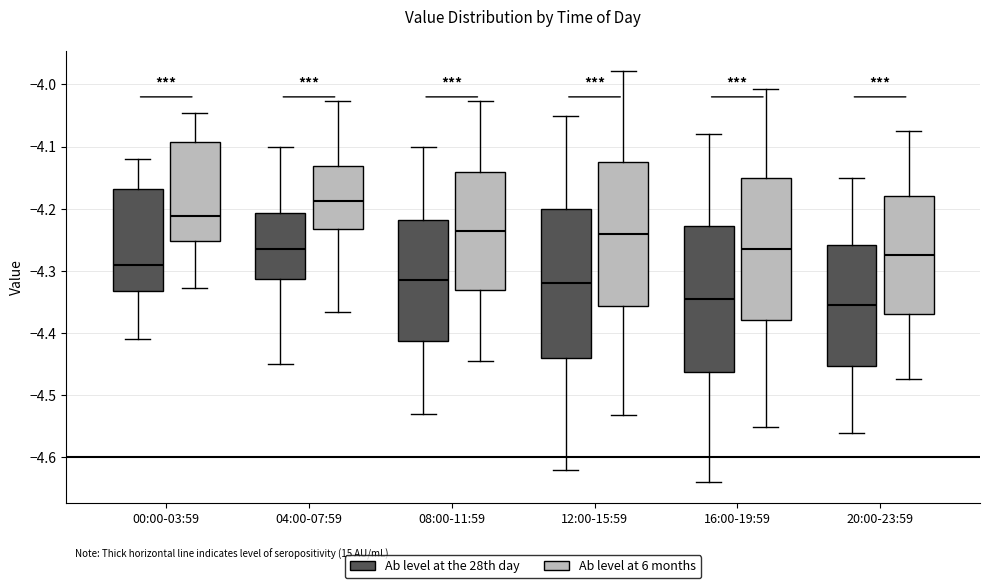

Reading left to right, transcribe this box plot: for each box, give where its median line is, the range the box spans, and where its two whiskers end, as read against the y-axis. The values are not printed on the chart, so give them approximately, as read against the axis.

00:00-03:59 (Ab level at the 28th day): median -4.29, box -4.33 to -4.17, whiskers -4.41 to -4.12
00:00-03:59 (Ab level at 6 months): median -4.21, box -4.25 to -4.09, whiskers -4.33 to -4.05
04:00-07:59 (Ab level at the 28th day): median -4.26, box -4.31 to -4.21, whiskers -4.45 to -4.10
04:00-07:59 (Ab level at 6 months): median -4.19, box -4.23 to -4.13, whiskers -4.37 to -4.03
08:00-11:59 (Ab level at the 28th day): median -4.31, box -4.41 to -4.22, whiskers -4.53 to -4.10
08:00-11:59 (Ab level at 6 months): median -4.24, box -4.33 to -4.14, whiskers -4.44 to -4.03
12:00-15:59 (Ab level at the 28th day): median -4.32, box -4.44 to -4.20, whiskers -4.62 to -4.05
12:00-15:59 (Ab level at 6 months): median -4.24, box -4.36 to -4.12, whiskers -4.53 to -3.98
16:00-19:59 (Ab level at the 28th day): median -4.34, box -4.46 to -4.23, whiskers -4.64 to -4.08
16:00-19:59 (Ab level at 6 months): median -4.26, box -4.38 to -4.15, whiskers -4.55 to -4.01
20:00-23:59 (Ab level at the 28th day): median -4.35, box -4.45 to -4.26, whiskers -4.56 to -4.15
20:00-23:59 (Ab level at 6 months): median -4.27, box -4.37 to -4.18, whiskers -4.47 to -4.08